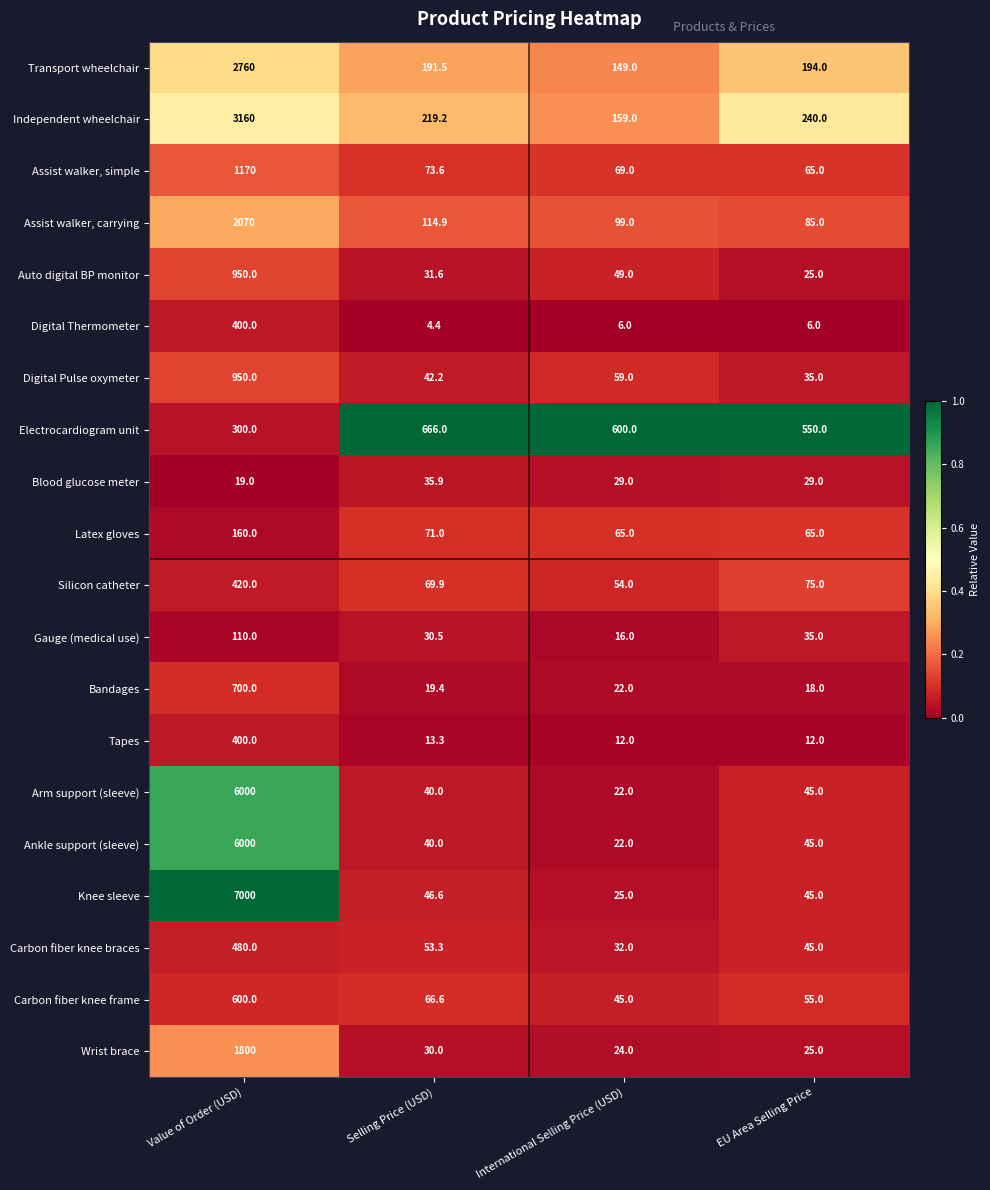

Which series changed the most between Value of Order (USD) and EU Area Selling Price?

Knee sleeve